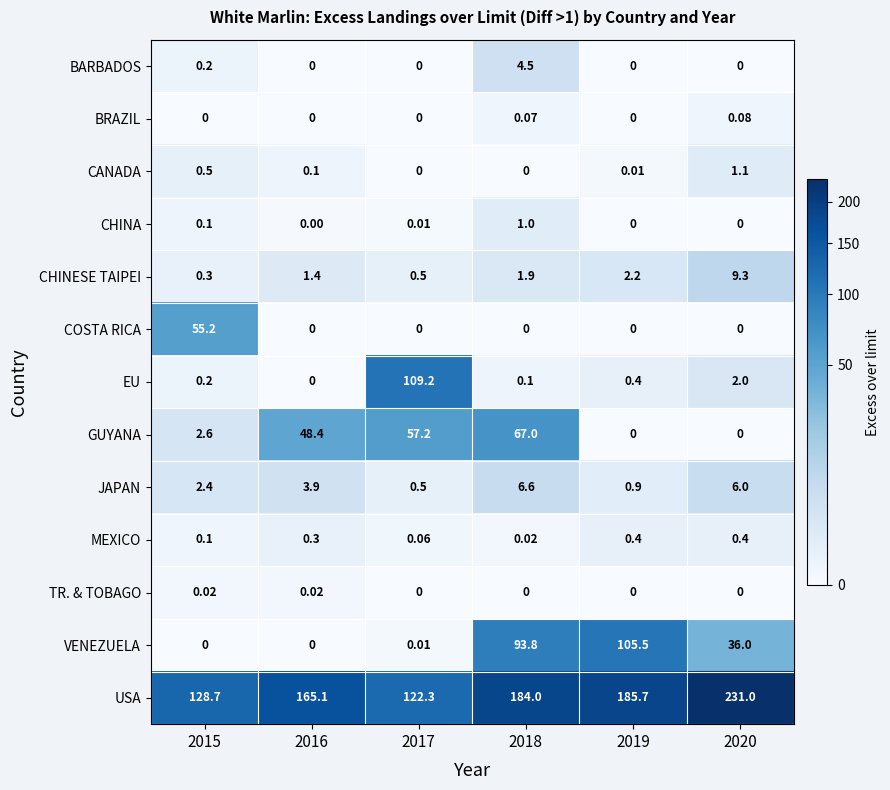

What is the spread (max minus min) of values at 2019?

185.7